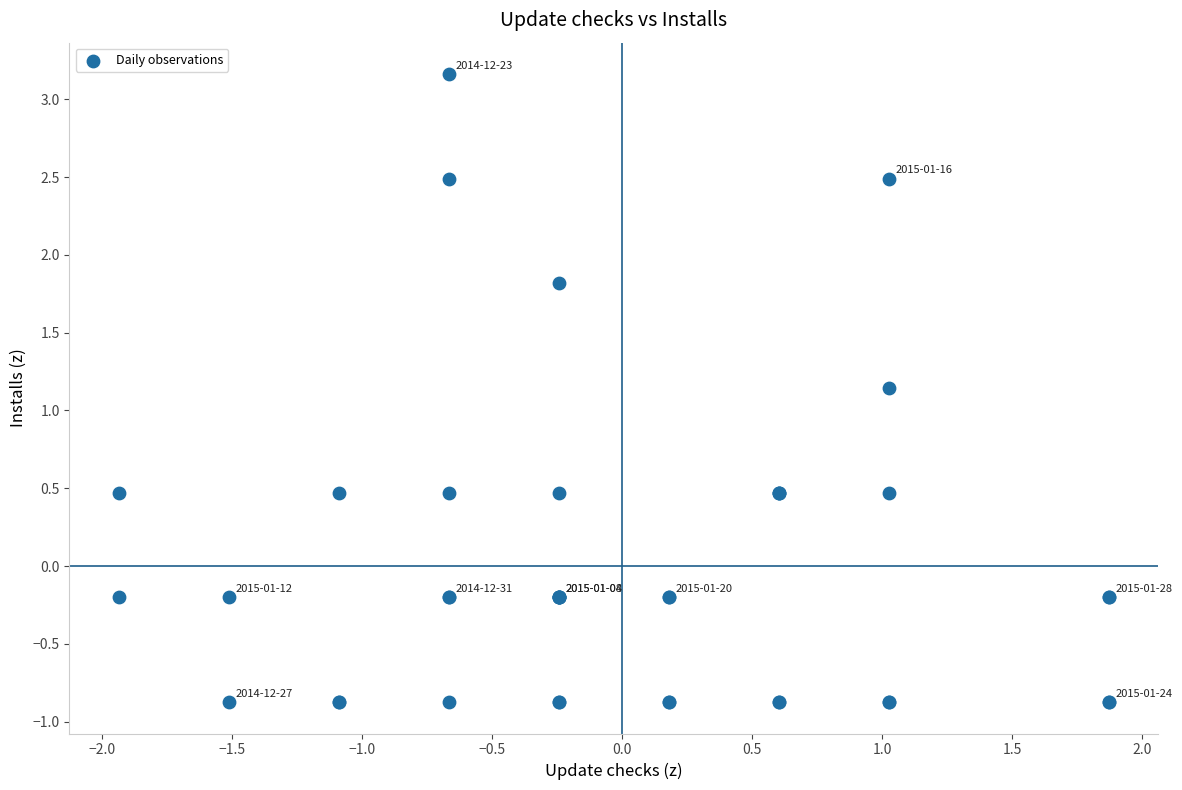

What Y value in the scatter plot is closest to 1?

1.1